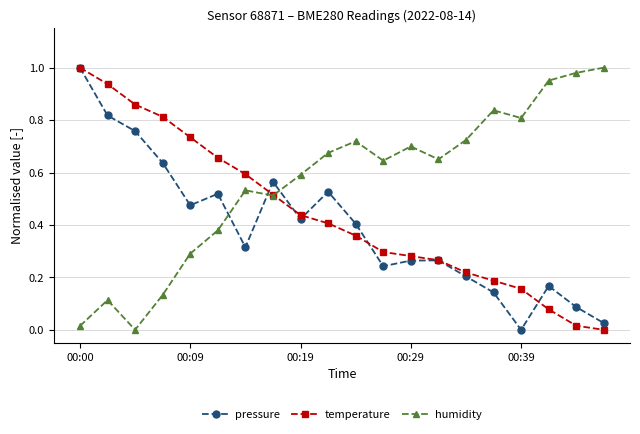

List the series in order of their overall mean, lowest first.

pressure, temperature, humidity